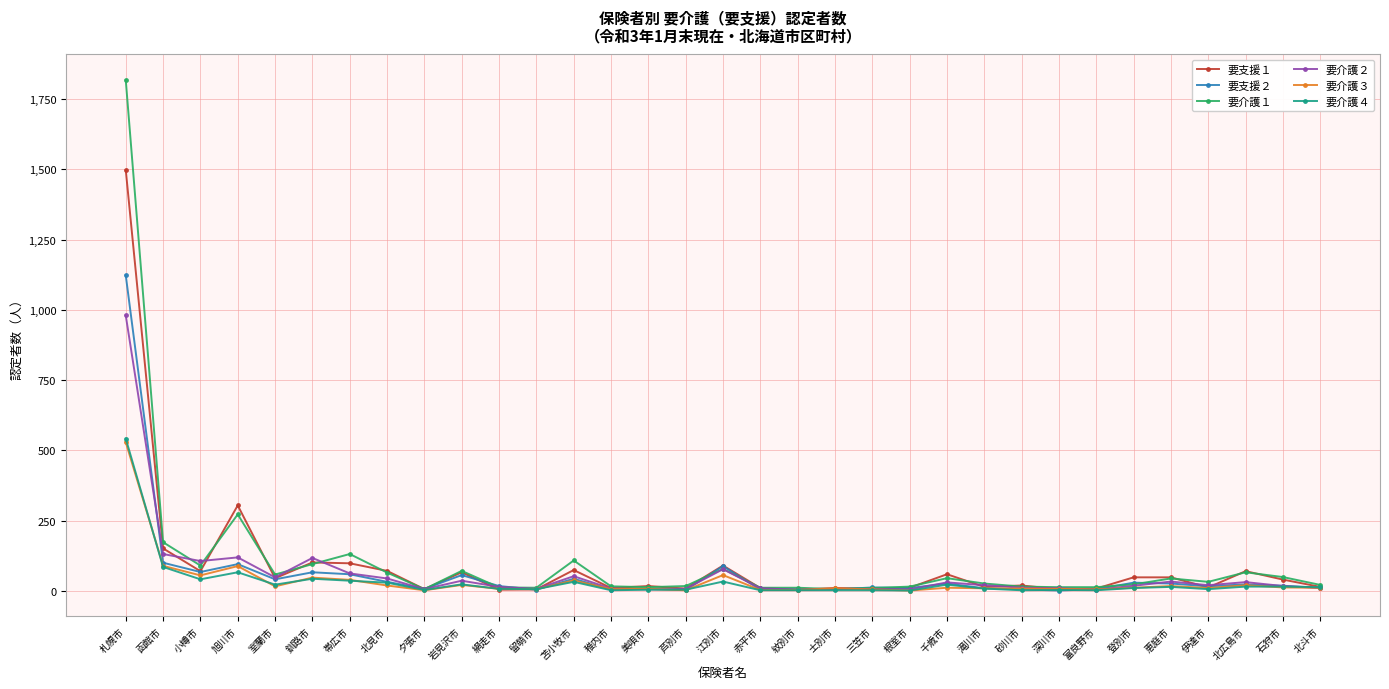

Read the 要介護１ value at 江別市, to the nearest 100.

100